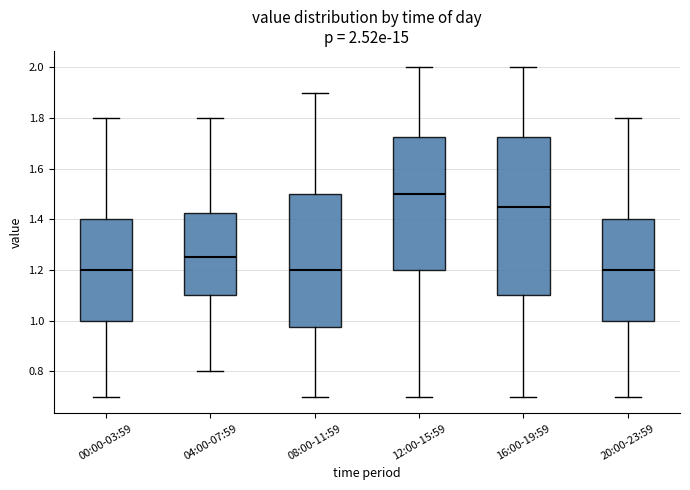

Comparing the boxes themselves (not the whiskers), which one is the tallest?

16:00-19:59